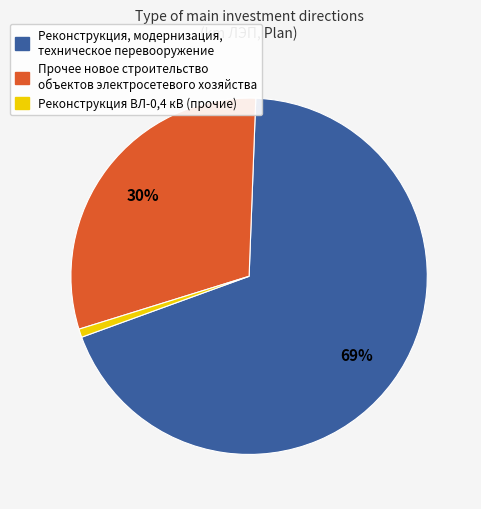

To the nearest percent, what is the combined percentage of Реконструкция ВЛ-0,4 кВ (прочие) and Прочее новое строительство объектов электросетевого хозяйства?

31%